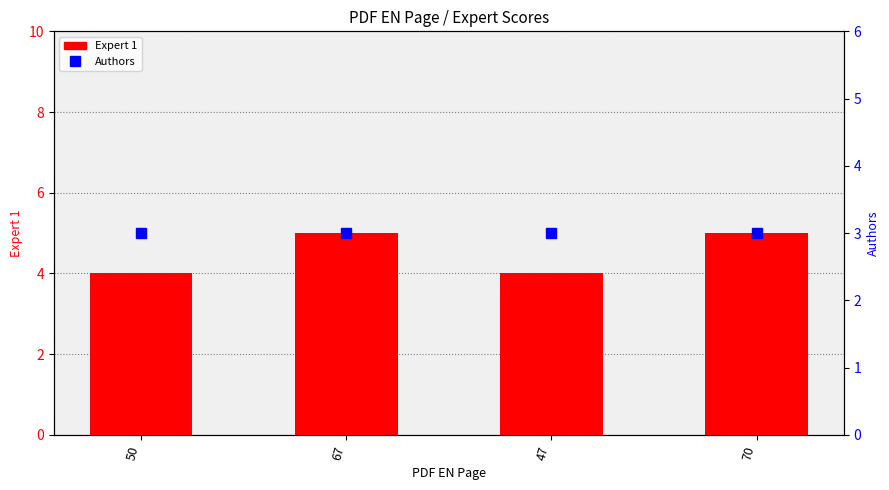

What are all the series names shown in the legend?

Expert 1, Authors